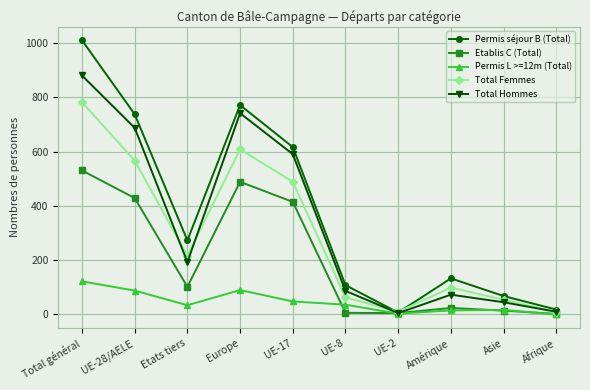

True or false: Permis L >=12m (Total) has a value of 90 at Europe.

True